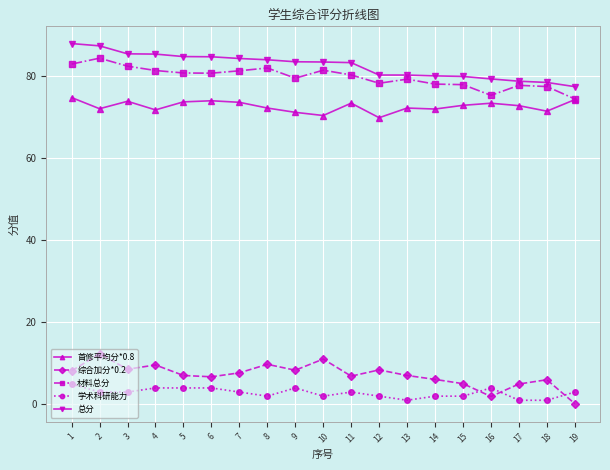

How many series are shown in this chart?

5